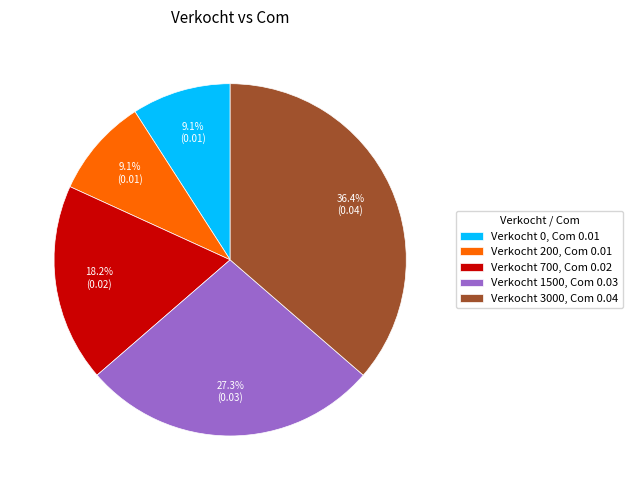

Does Verkocht 3000, Com 0.04 account for over 50% of the chart?

No